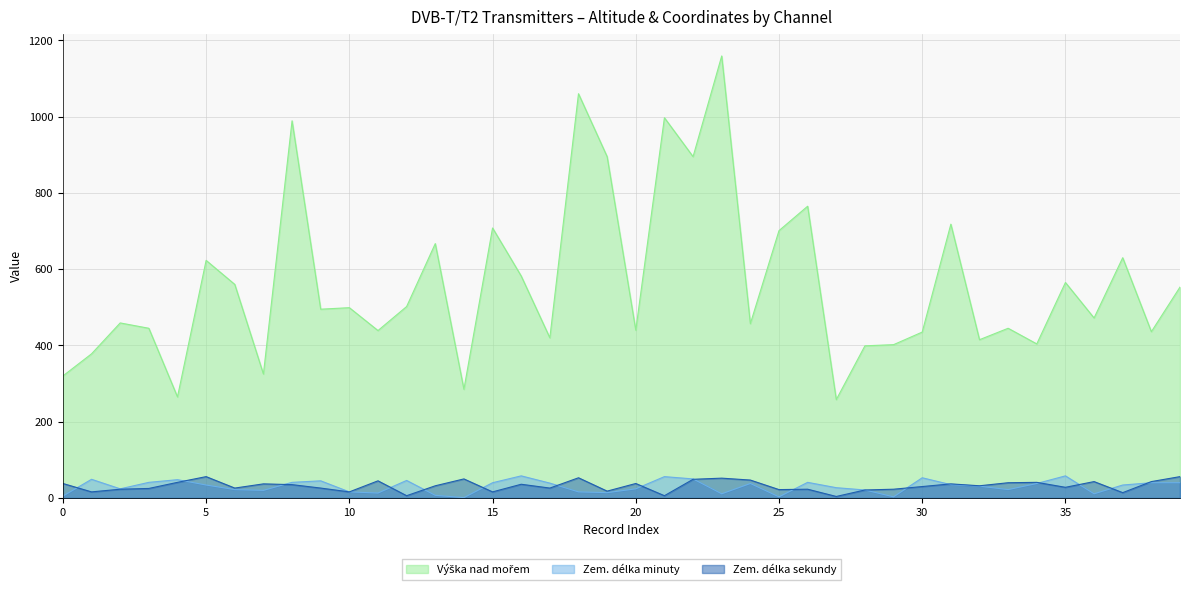

True or false: Zem. délka sekundy and Výška nad mořem intersect in this chart.

False